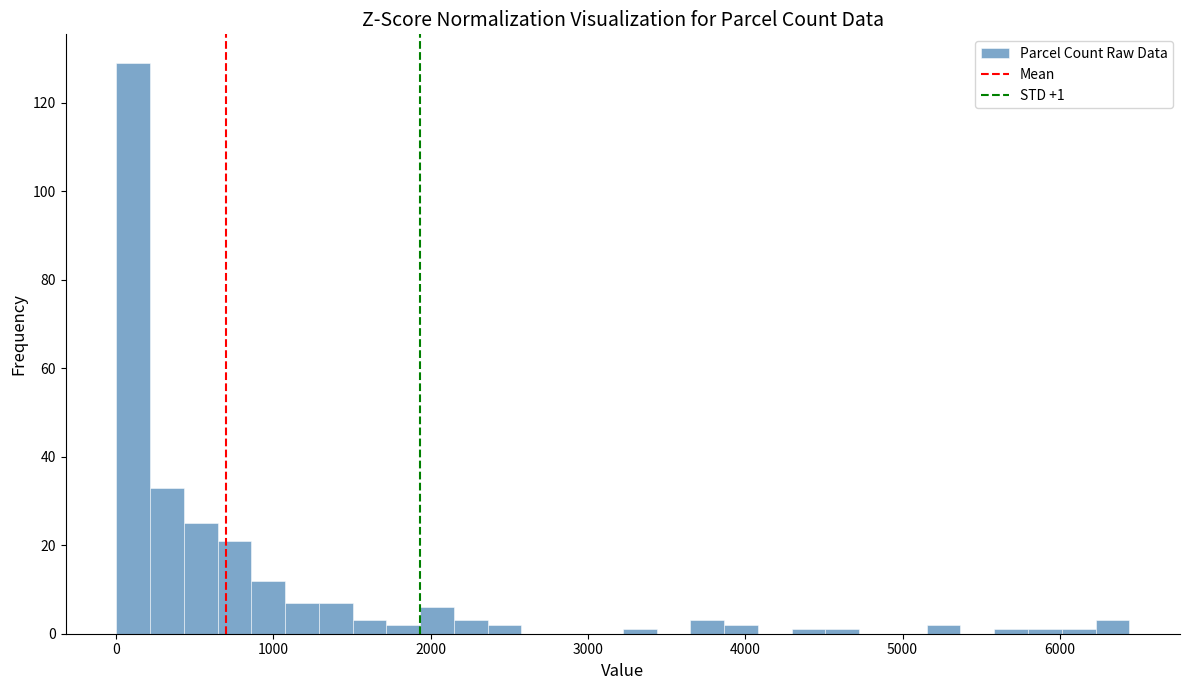

Around what value on the x-axis is the tallest bar? Give the approximate position of its centre, as read against the axis.

100